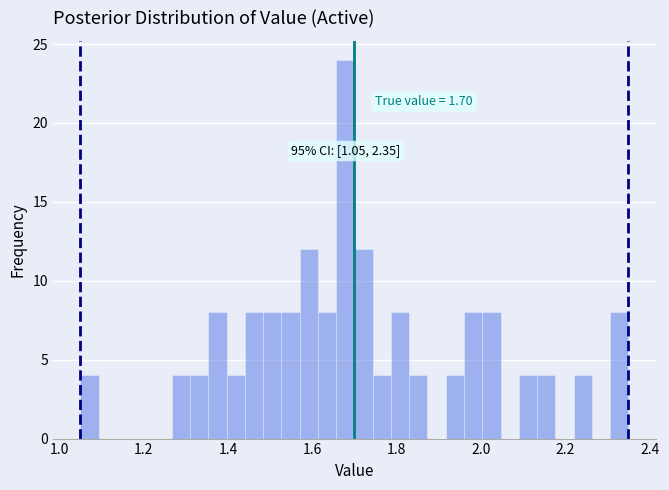

Read against the x-axis, roughly where is the centre of the tallest bar?

1.68